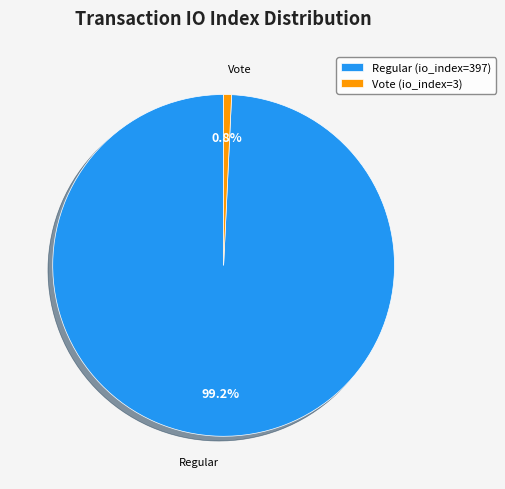

What percentage is the Regular (io_index=397) slice, to the nearest percent?

99%